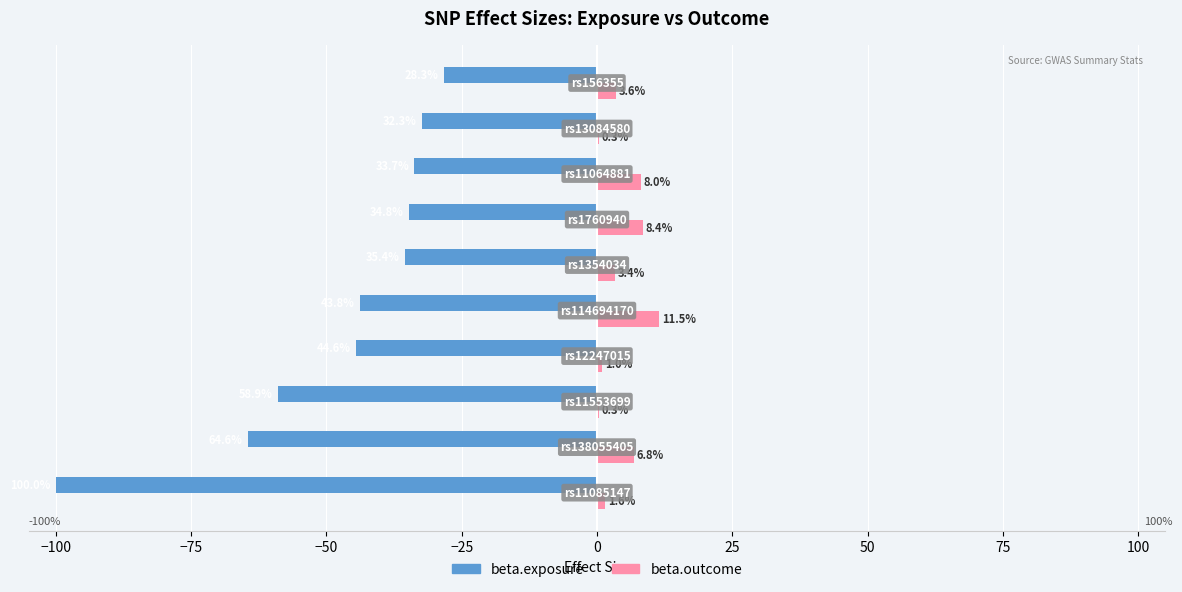

What is the maximum value for beta.exposure?

-28.3